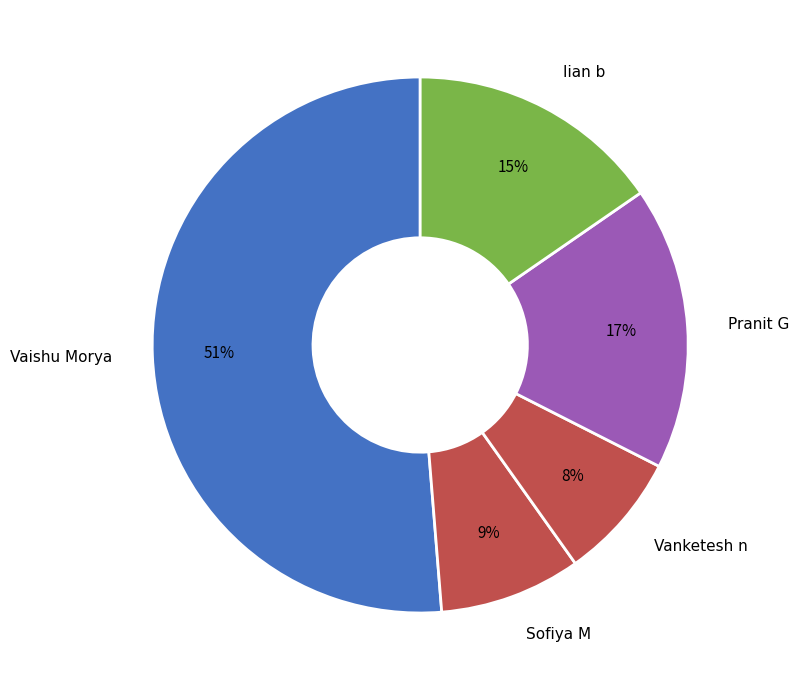

How many segments does this pie chart have?

5